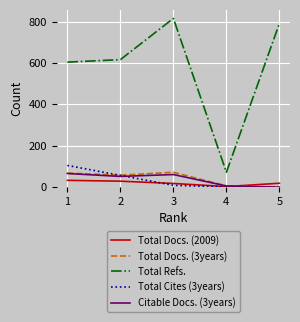

Which series changed the most between 1 and 2?

Total Cites (3years)